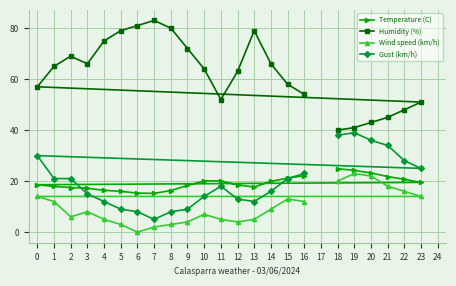

What is the approximate value of Temperature (C) at 9?

18.3